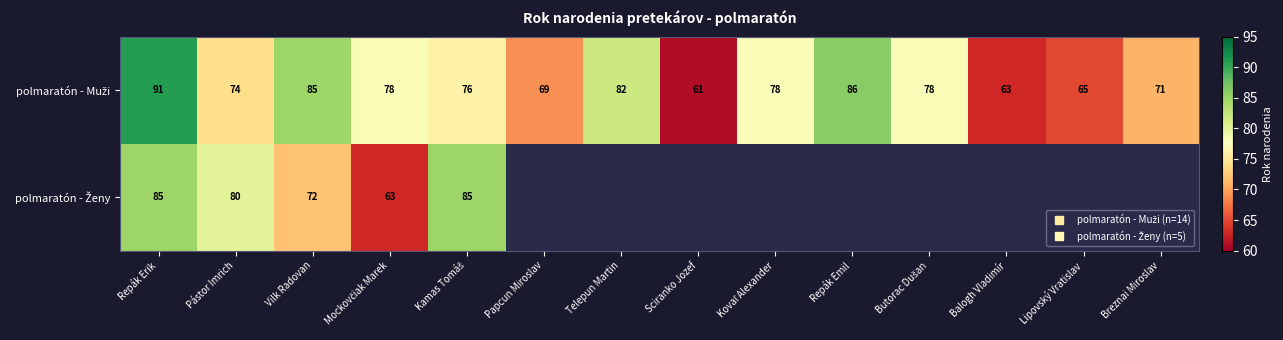

What is the spread (max minus min) of values at Pástor Imrich?

6.0